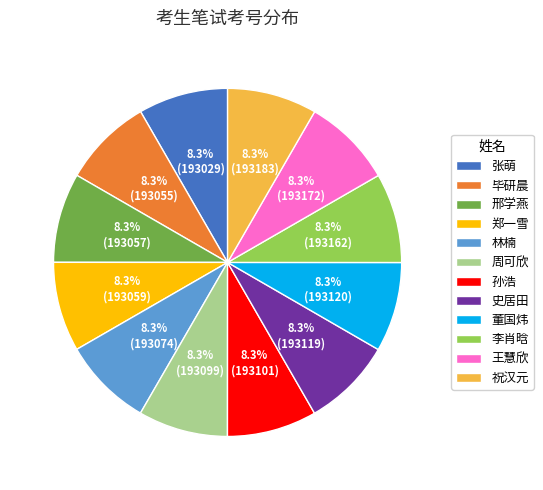

What is the ratio of the value at 邢学燕 to the value at 孙浩?

1.0